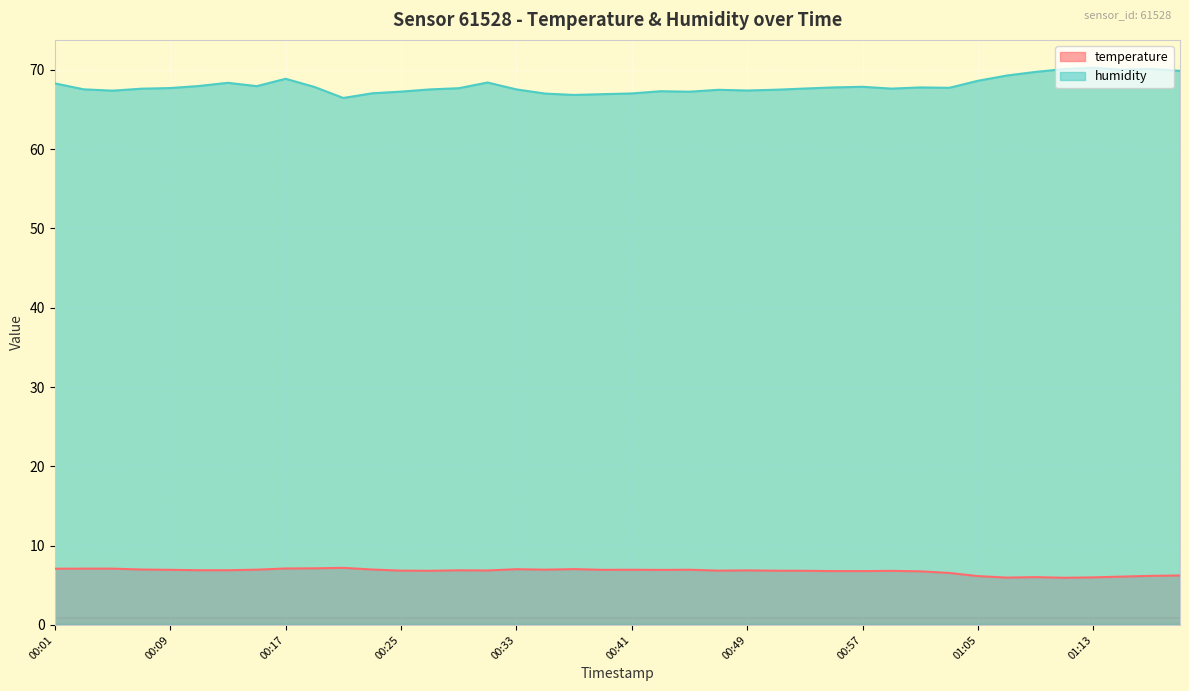

True or false: humidity and temperature cross at least once.

False